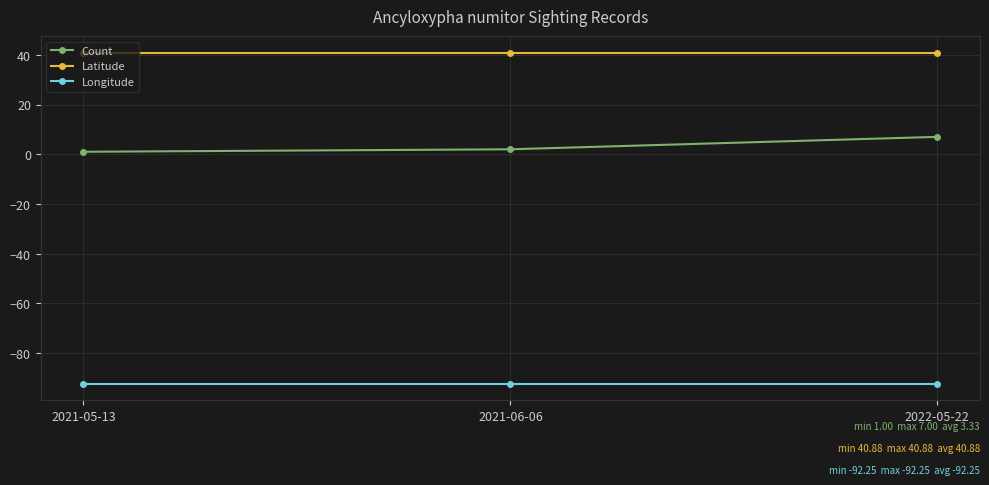

Is the value of Count at 2021-05-13 greater than the value of Latitude at 2021-06-06?

No